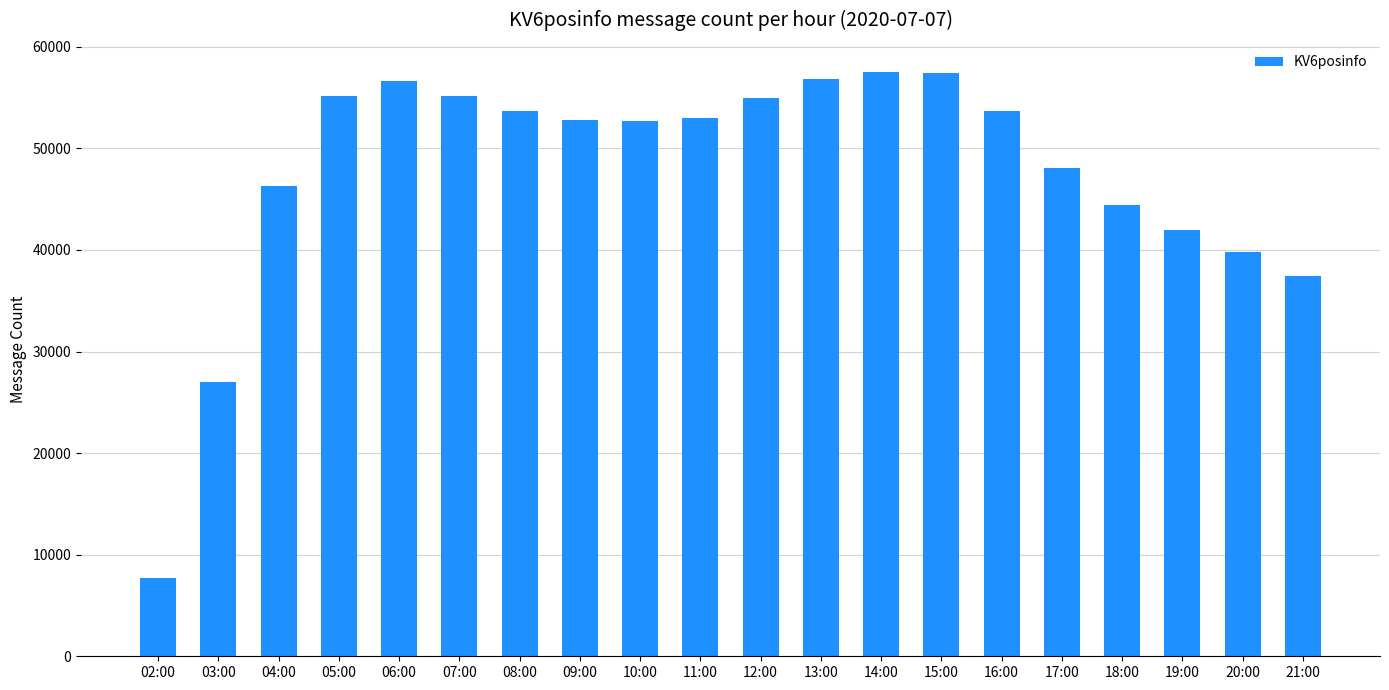

Where is the data nearest to the value 32593?

21:00